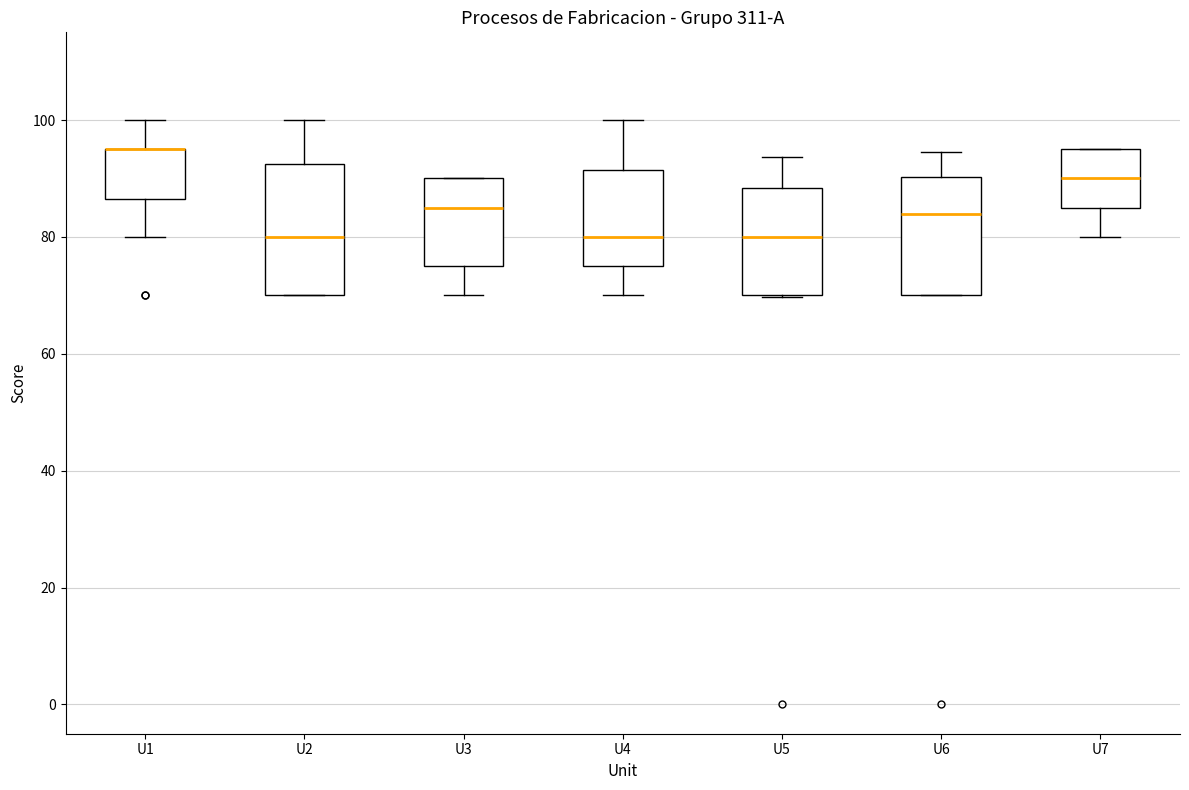

Reading left to right, read every box against the y-axis: the position of its median line, the range the box covers, and the ends of its whiskers. The values are not printed on the chart, so give them approximately, as read against the axis.

U1: median 96 (drawn on the box's upper edge), box 86 to 96, whiskers 80 to 100
U2: median 80, box 70 to 92, whiskers 70 to 100
U3: median 86, box 76 to 90, whiskers 70 to 90
U4: median 80, box 76 to 92, whiskers 70 to 100
U5: median 80, box 70 to 88, whiskers 70 to 94
U6: median 84, box 70 to 90, whiskers 70 to 94
U7: median 90, box 86 to 96, whiskers 80 to 96